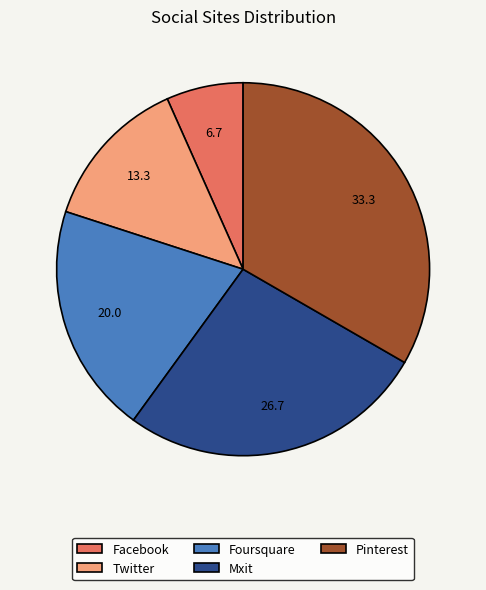

Which category has the biggest portion of the pie?

Pinterest